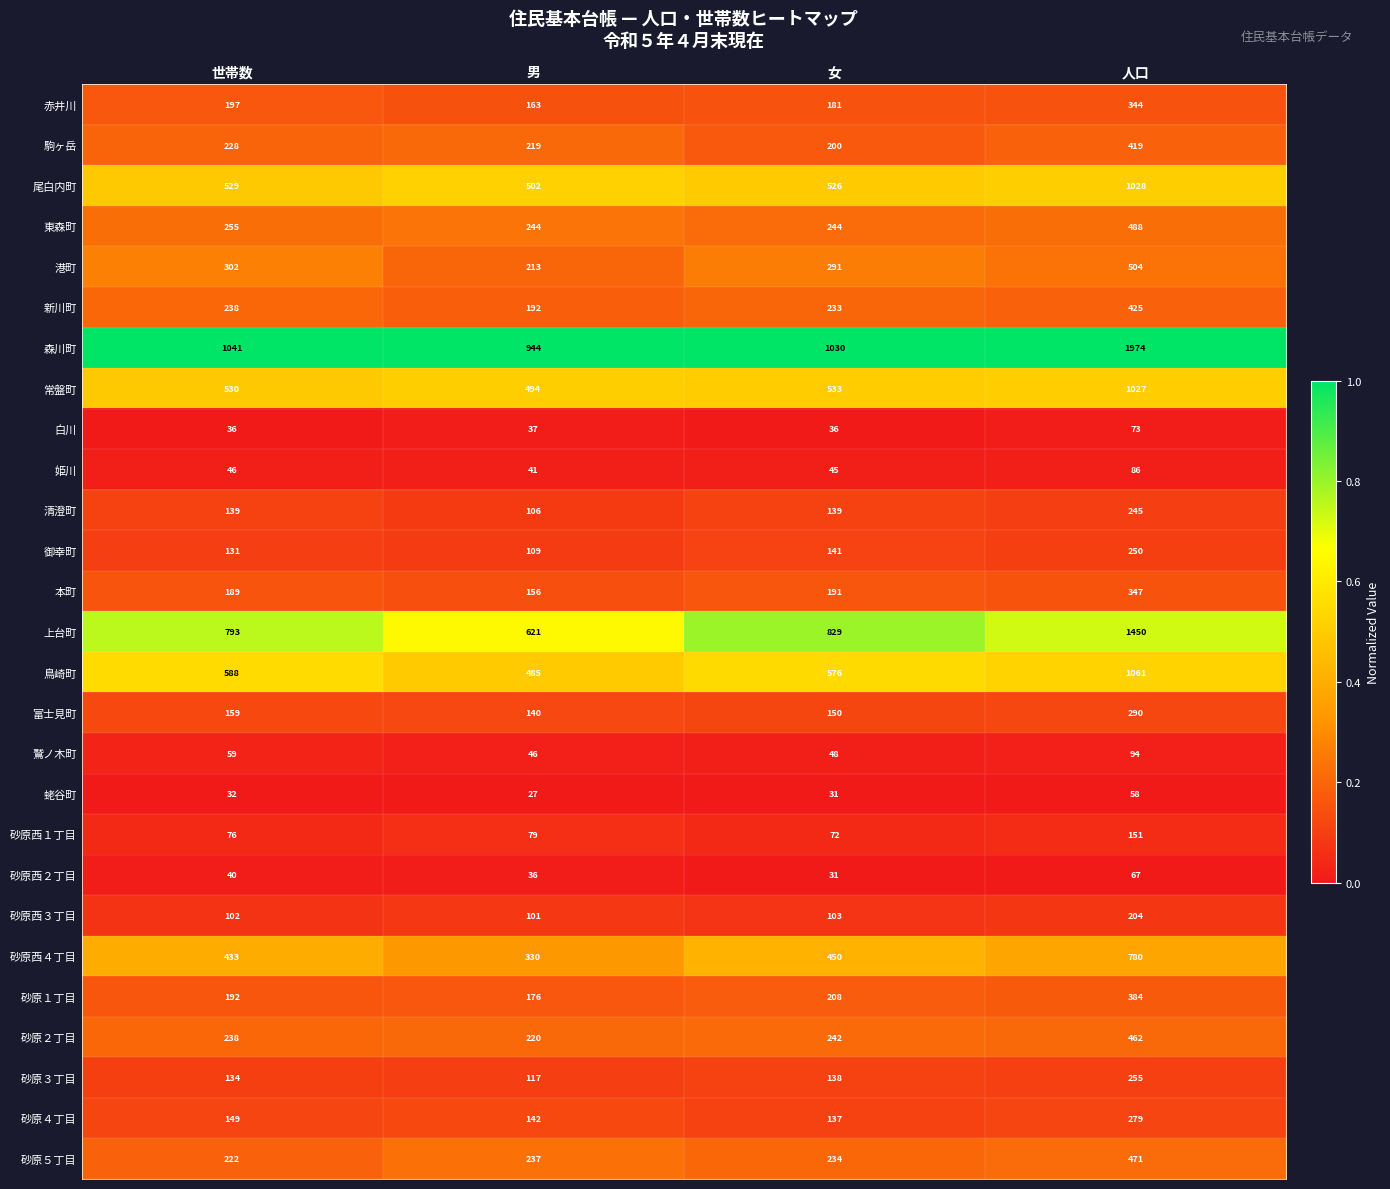

At 人口, list the series in order from largest to smallest.

森川町, 上台町, 鳥崎町, 尾白内町, 常盤町, 砂原西４丁目, 港町, 東森町, 砂原５丁目, 砂原２丁目, 新川町, 駒ヶ岳, 砂原１丁目, 本町, 赤井川, 富士見町, 砂原４丁目, 砂原３丁目, 御幸町, 清澄町, 砂原西３丁目, 砂原西１丁目, 鷲ノ木町, 姫川, 白川, 砂原西２丁目, 蛯谷町